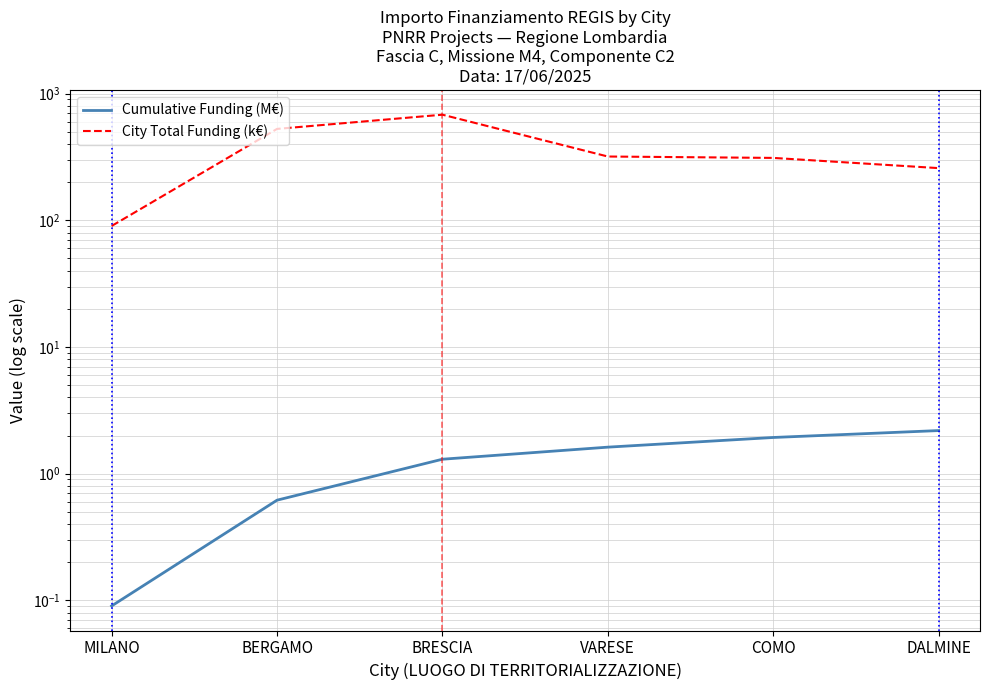

What is the sum of all City Total Funding (k€) values?

2188.5